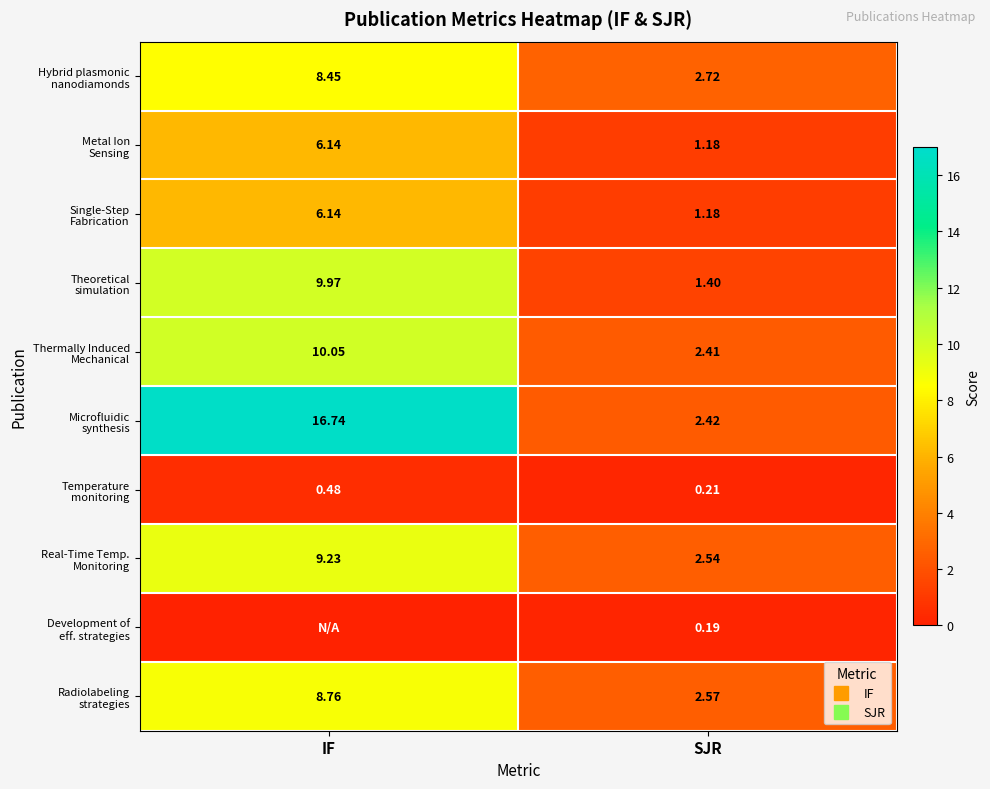

The value of Temperature monitoring at IF is 0.5. True or false?

True